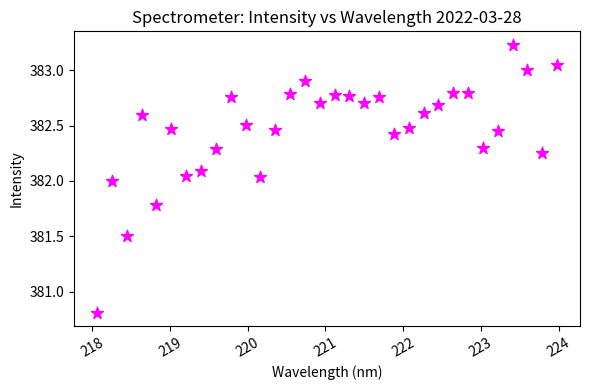

What is the range of X values (max minus min)?

5.9